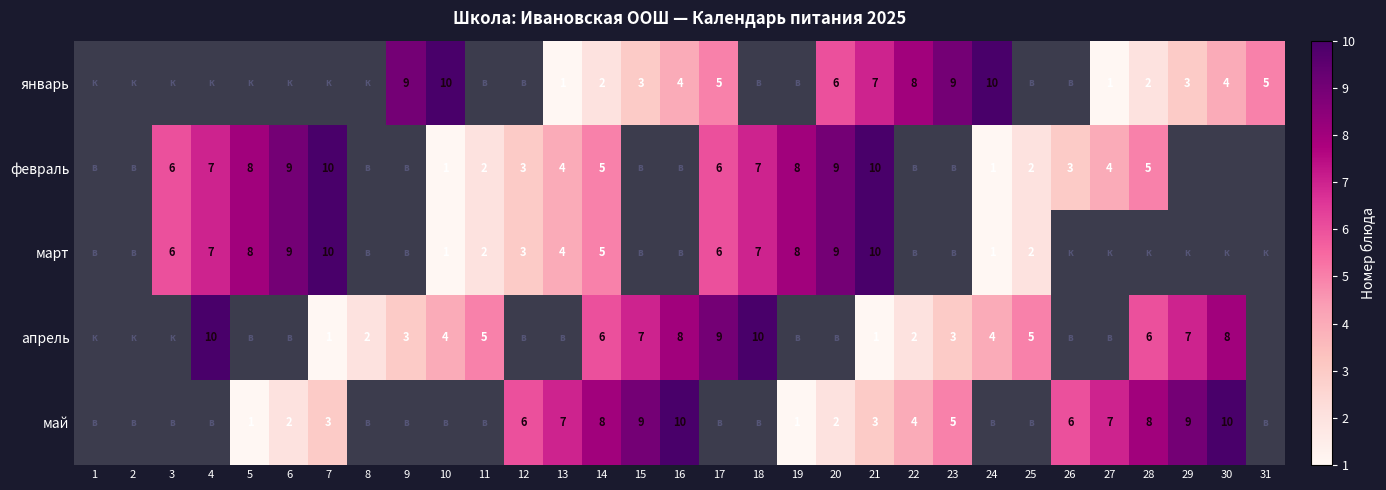

Which has a higher value, 13 or 27?

13